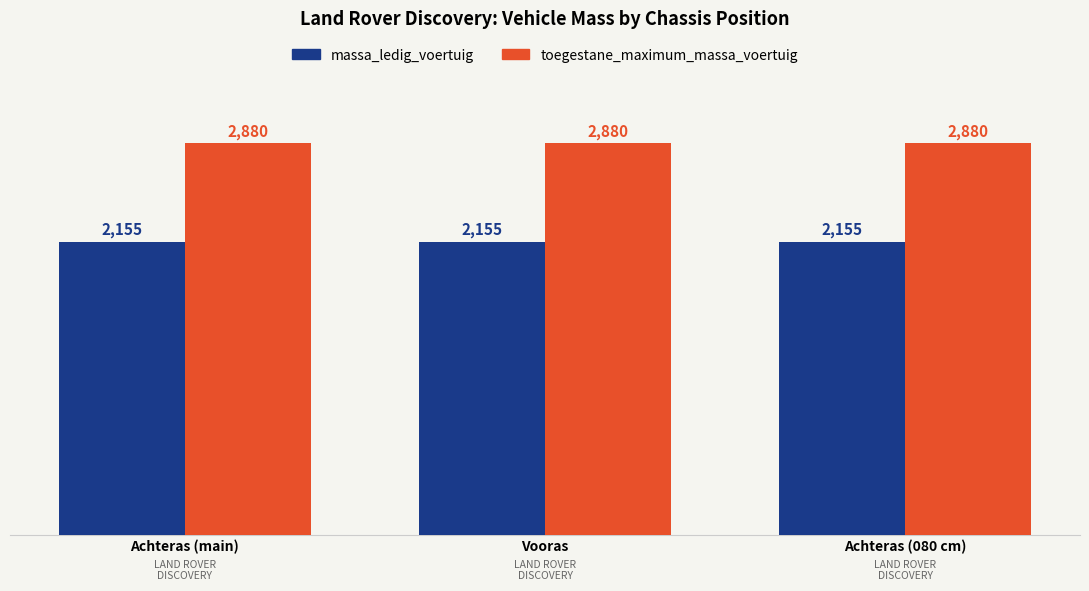

List the series in order of their peak value, highest first.

toegestane_maximum_massa_voertuig, massa_ledig_voertuig